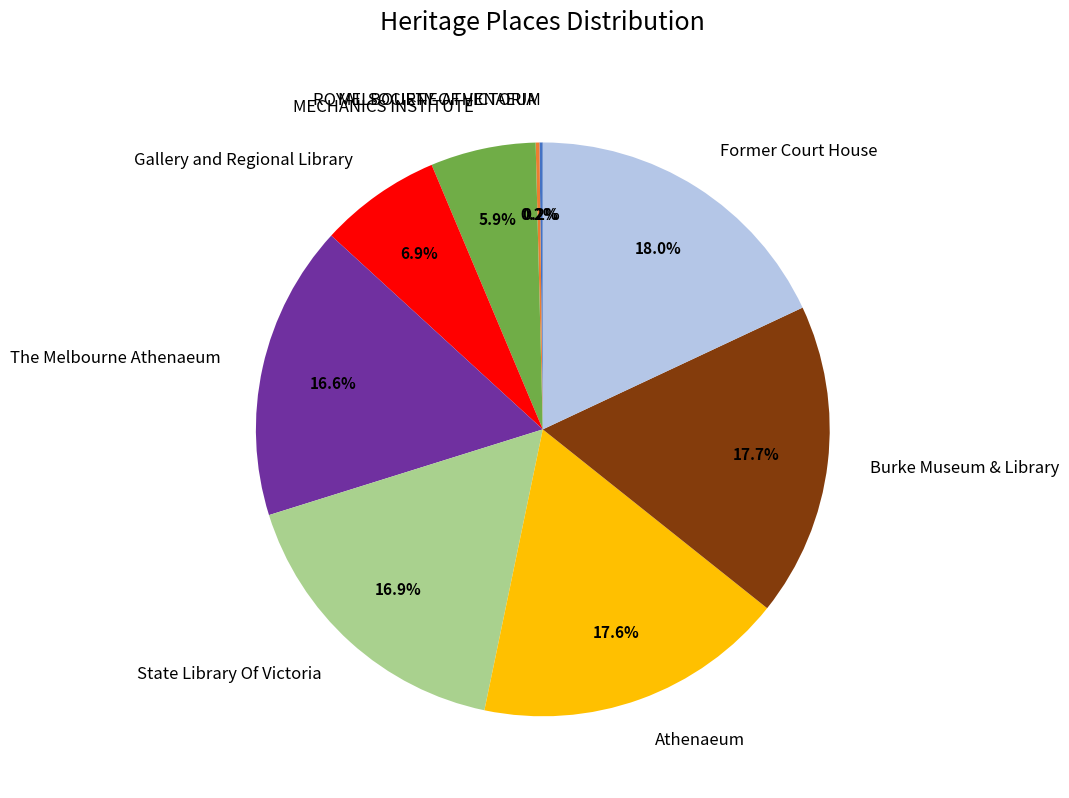

To the nearest percent, what is the average slice percentage?

11%